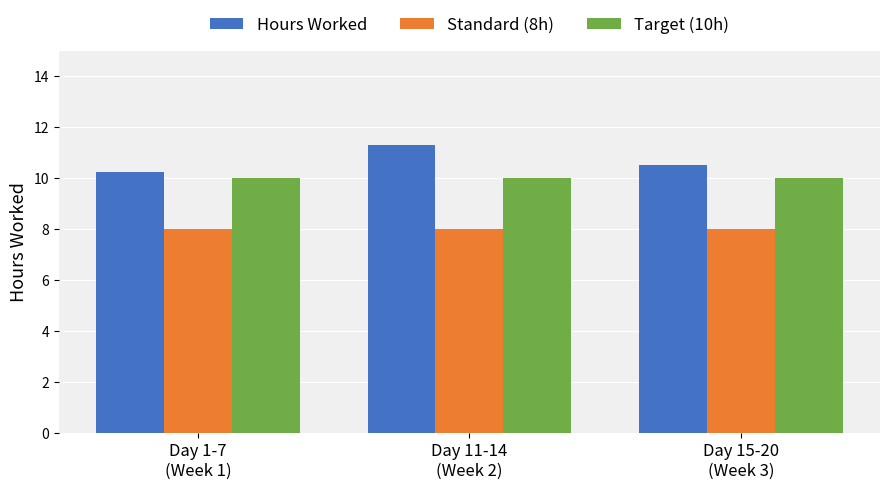

What is the sum of the Target (10h) values at Day 15-20
(Week 3) and Day 1-7
(Week 1)?

20.0